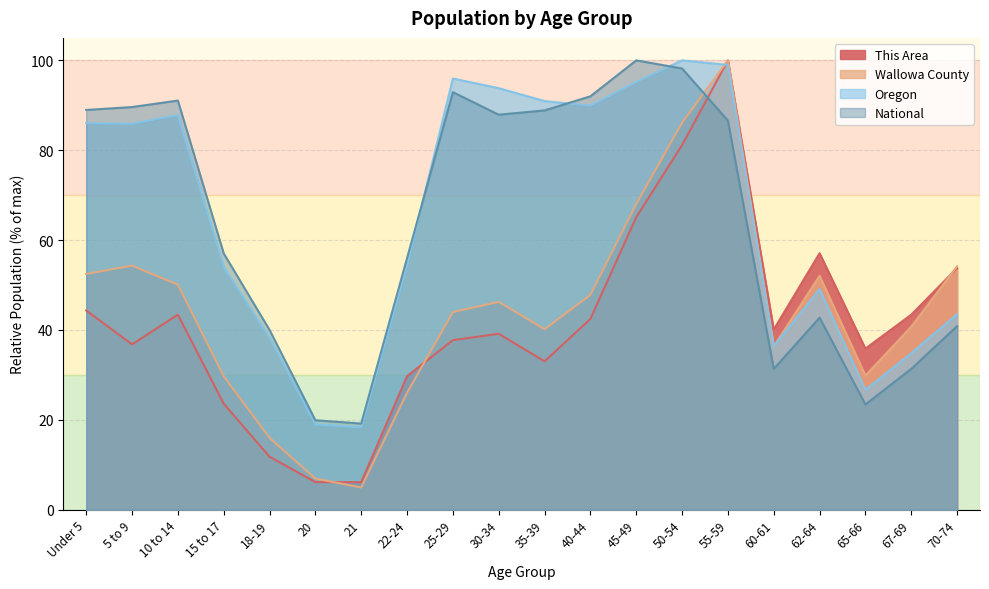

Is it true that Wallowa County equals 17.8 at Under 5?

False